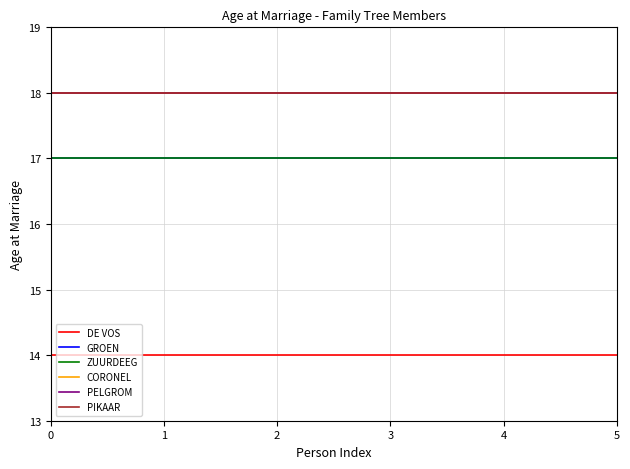

The PIKAAR series shows 18 at 1. True or false?

True